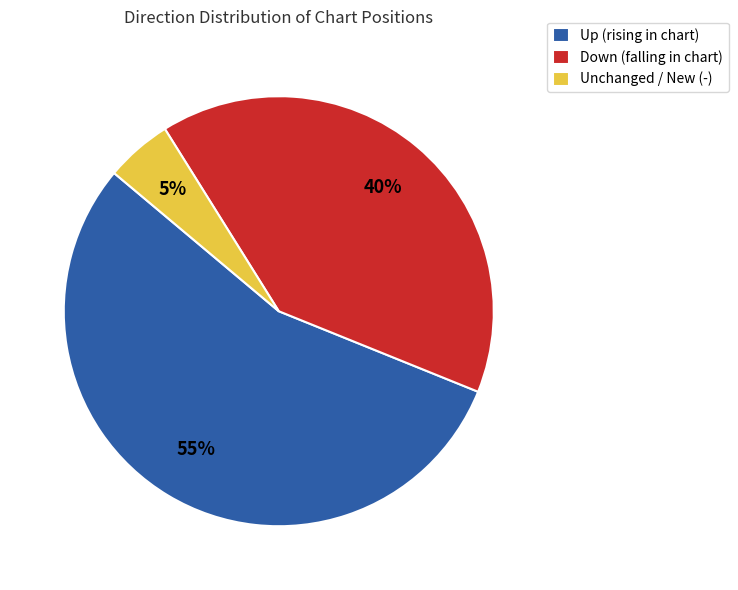

Which category accounts for the majority?

Up (rising in chart)